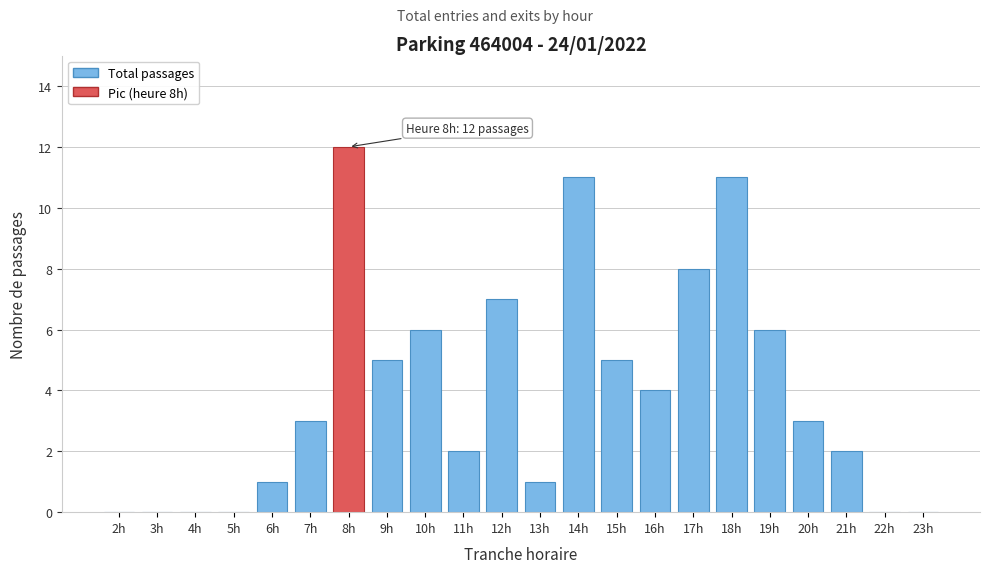

What is the sum of the values at 20h and 18h?

14